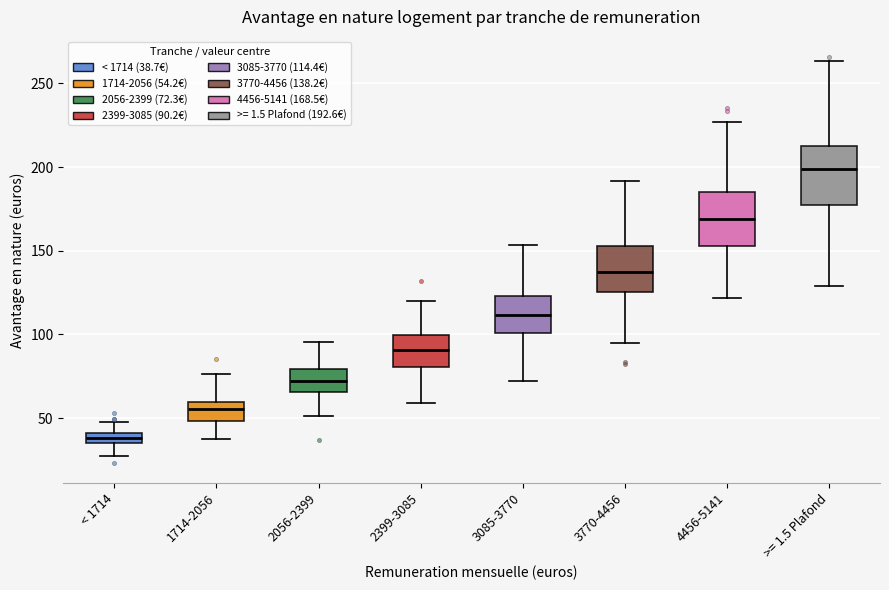

Where is the lower edge of the box for 3770-4456 on the y-axis? The values are not printed on the chart, so give them approximately, as read against the axis.

125